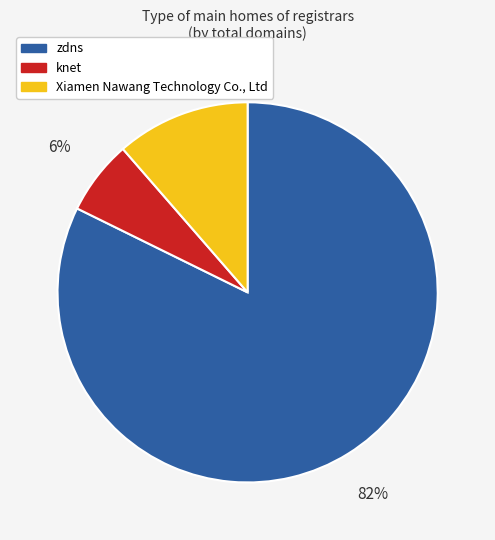

To the nearest percent, what is the combined percentage of zdns and knet?

89%